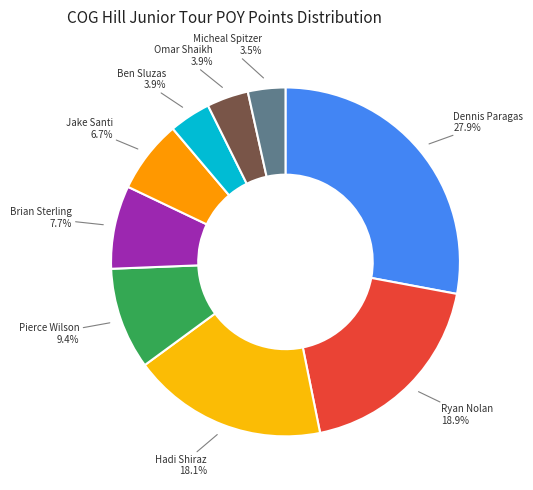

What is the smallest slice in the pie chart?

Micheal Spitzer